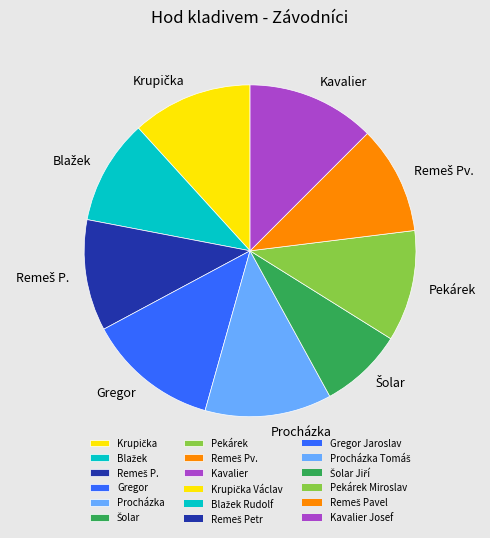

Does any single category account for the majority?

No